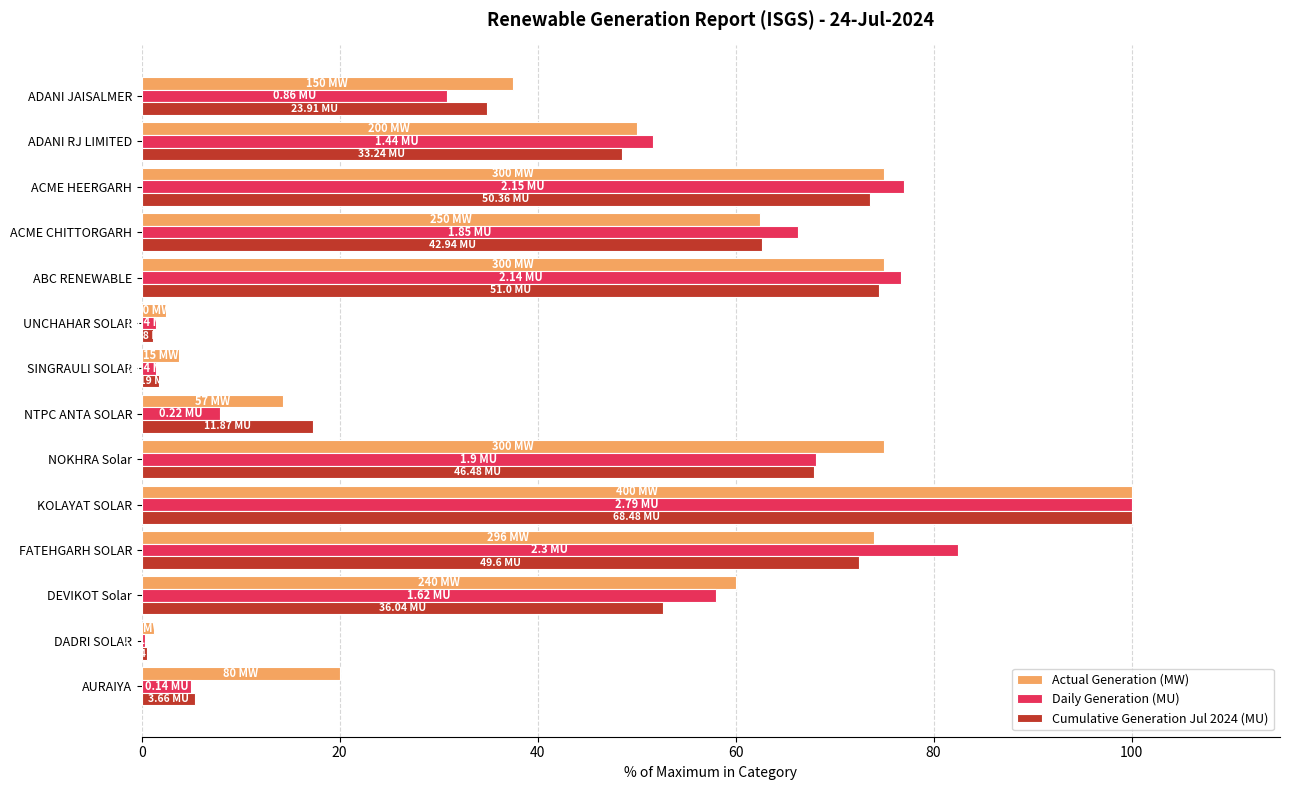

How many values in the Cumulative Generation Jul 2024 (MU) series exceed 52?

7